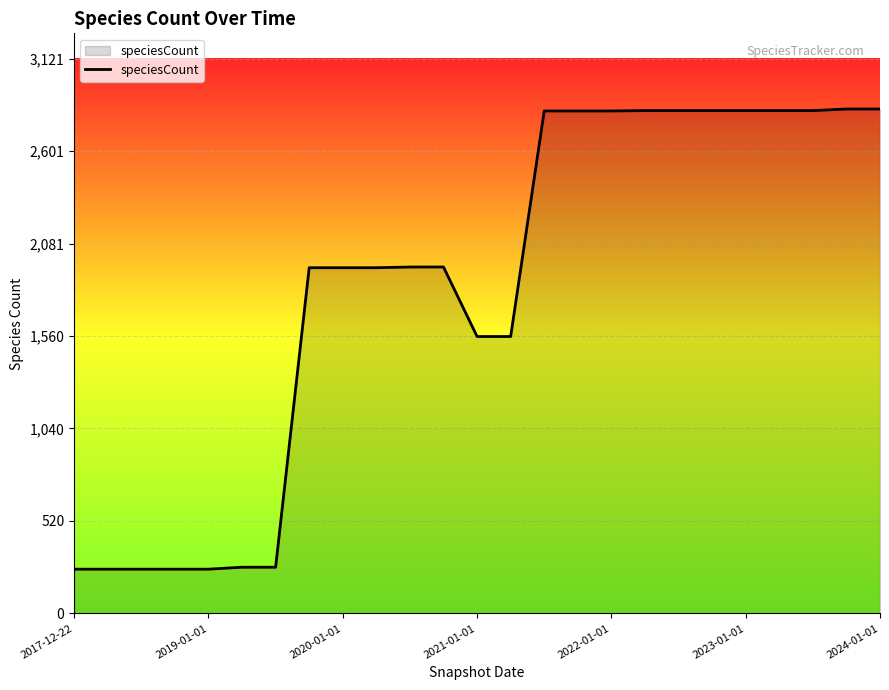

What is the minimum value shown in the chart?

249